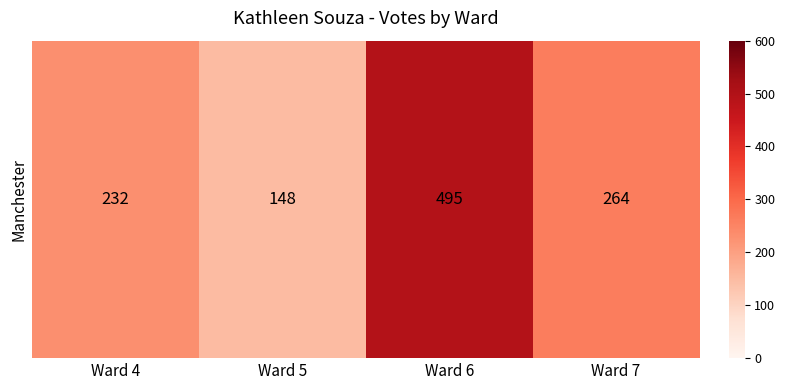

How many values are below 264?

2